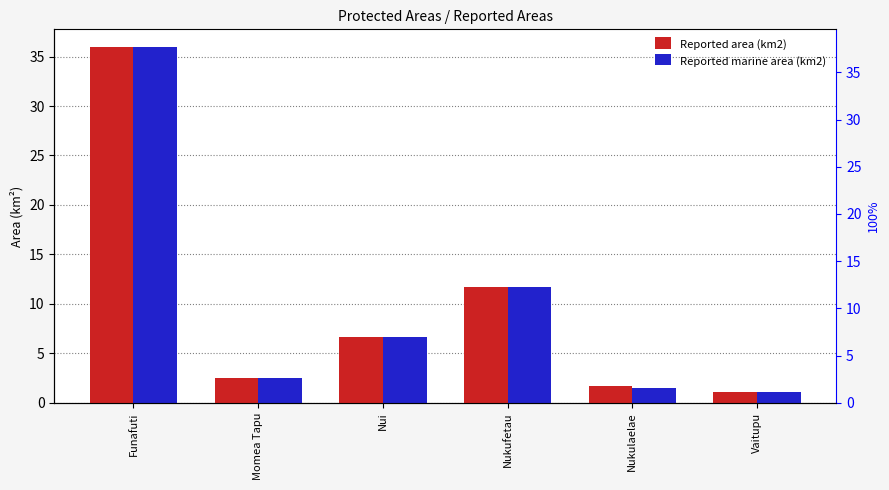

Does the chart contain stacked bars?

No